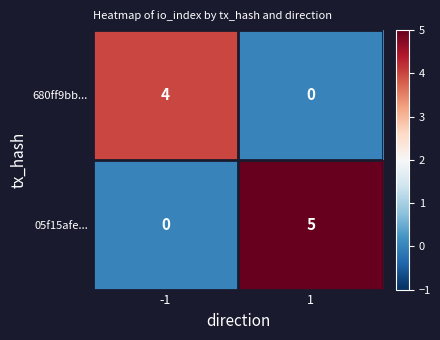

Rank the categories by 680ff9bb... value from lowest to highest.

1, -1